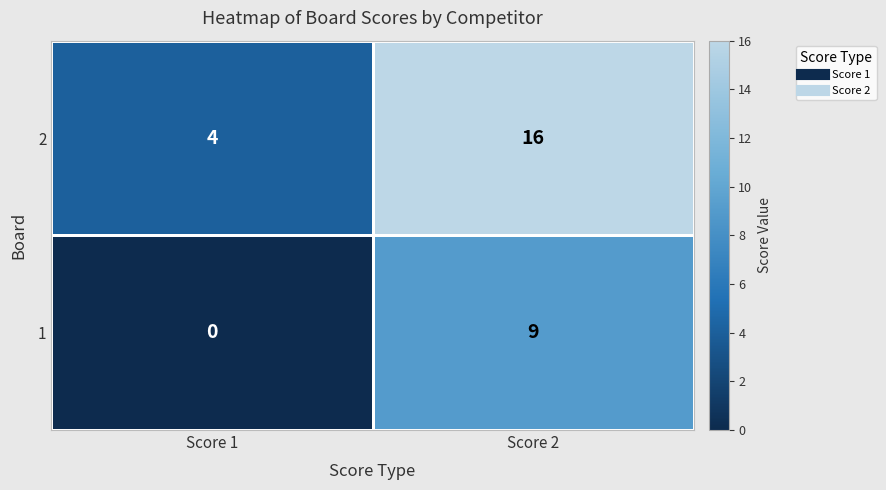

What is the sum of the 1 values at Score 2 and Score 1?

9